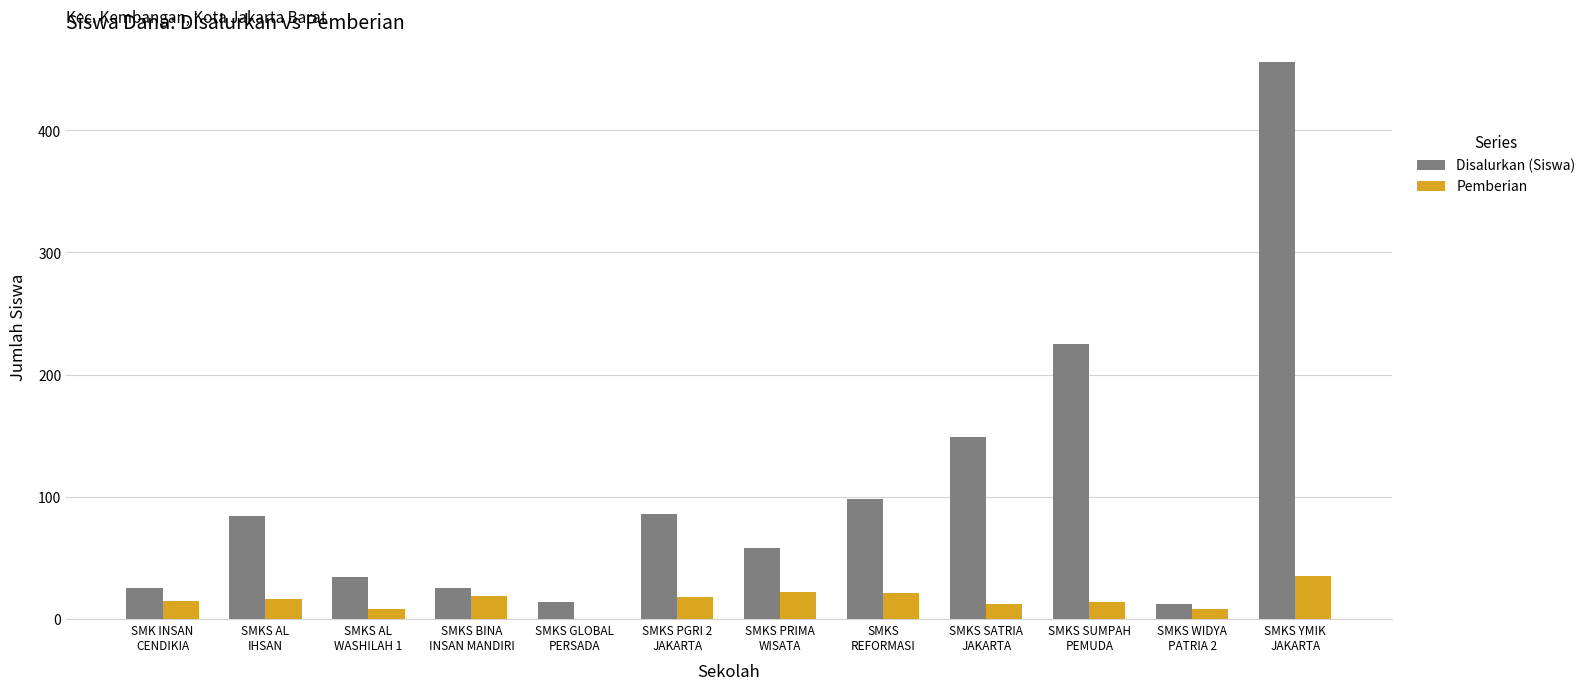

What is the sum of the Pemberian values at SMKS PRIMA
WISATA and SMKS GLOBAL
PERSADA?

22